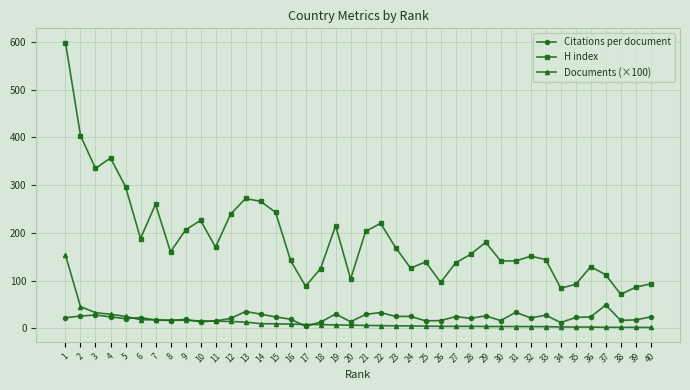

Between 31 and 39, which series saw the biggest shift?

H index